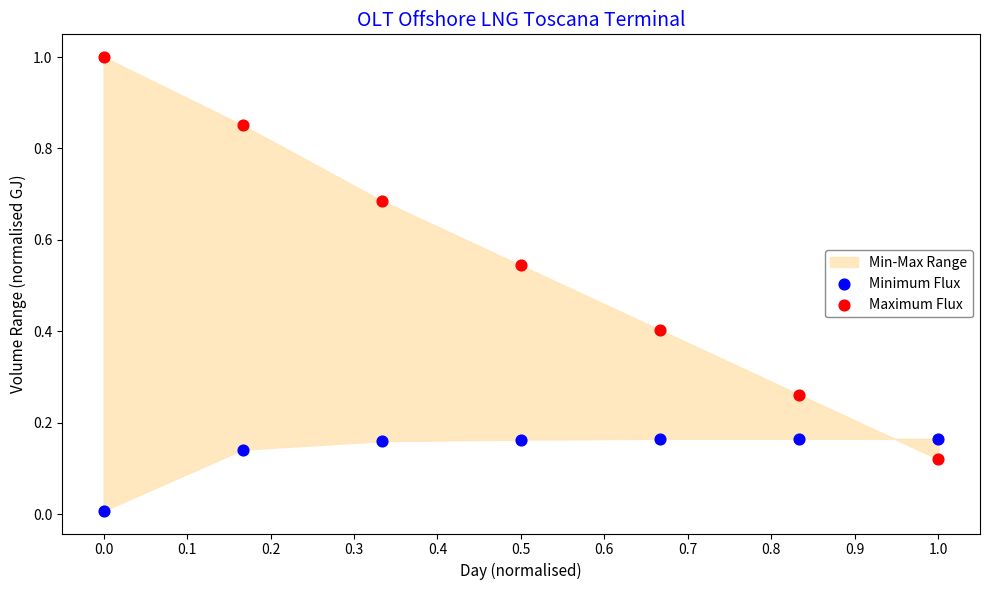

Which series has the widest spread of Y values?

Maximum Flux